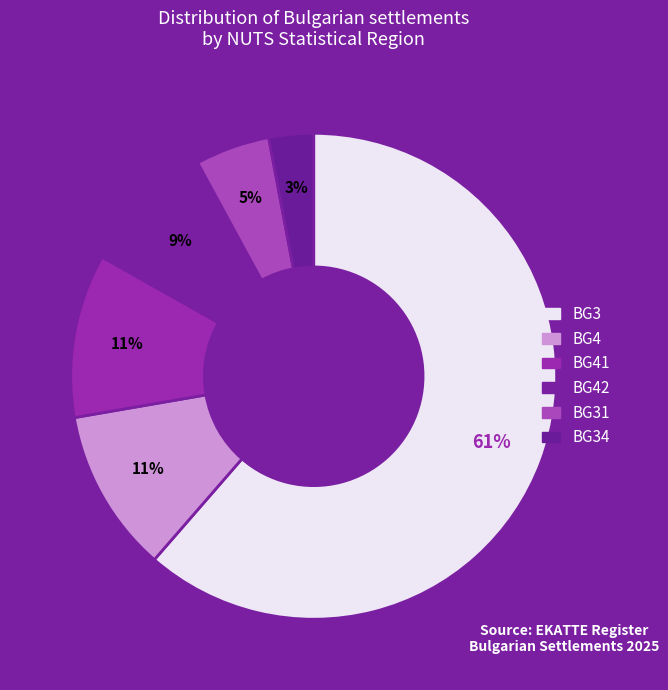

How many segments does this pie chart have?

6